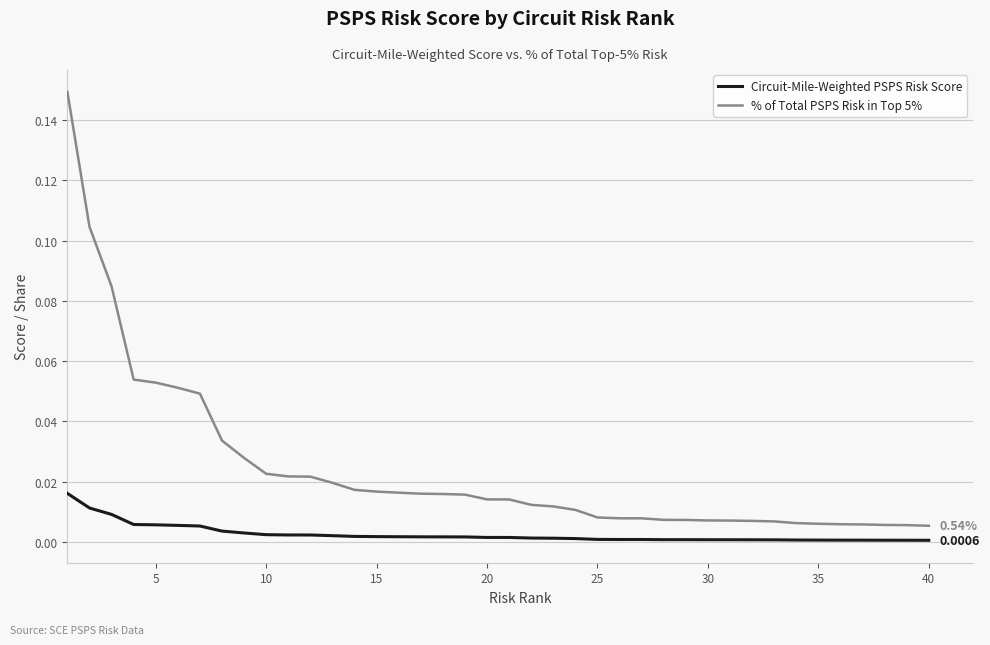

Which series has the largest total across all categories?

% of Total PSPS Risk in Top 5%